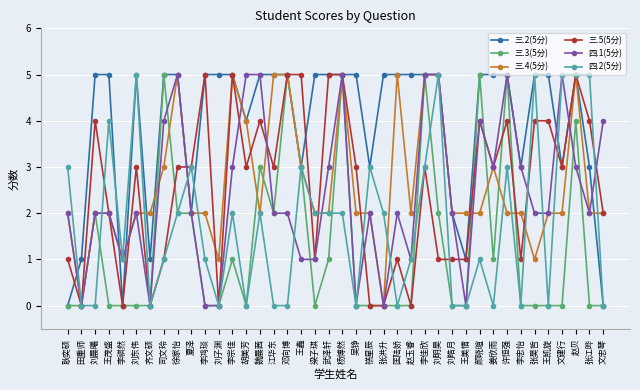

What is the sum of the 四.1(5分) values at 刘皓月 and 王茂盛?

4